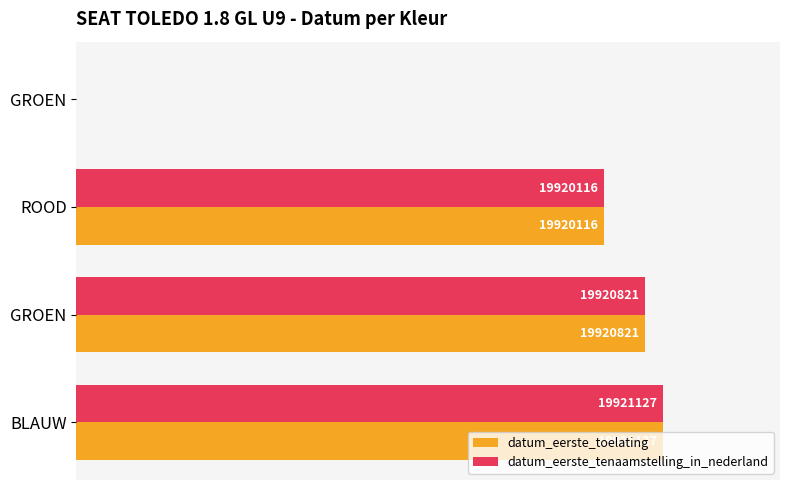

What are all the series names shown in the legend?

datum_eerste_toelating, datum_eerste_tenaamstelling_in_nederland